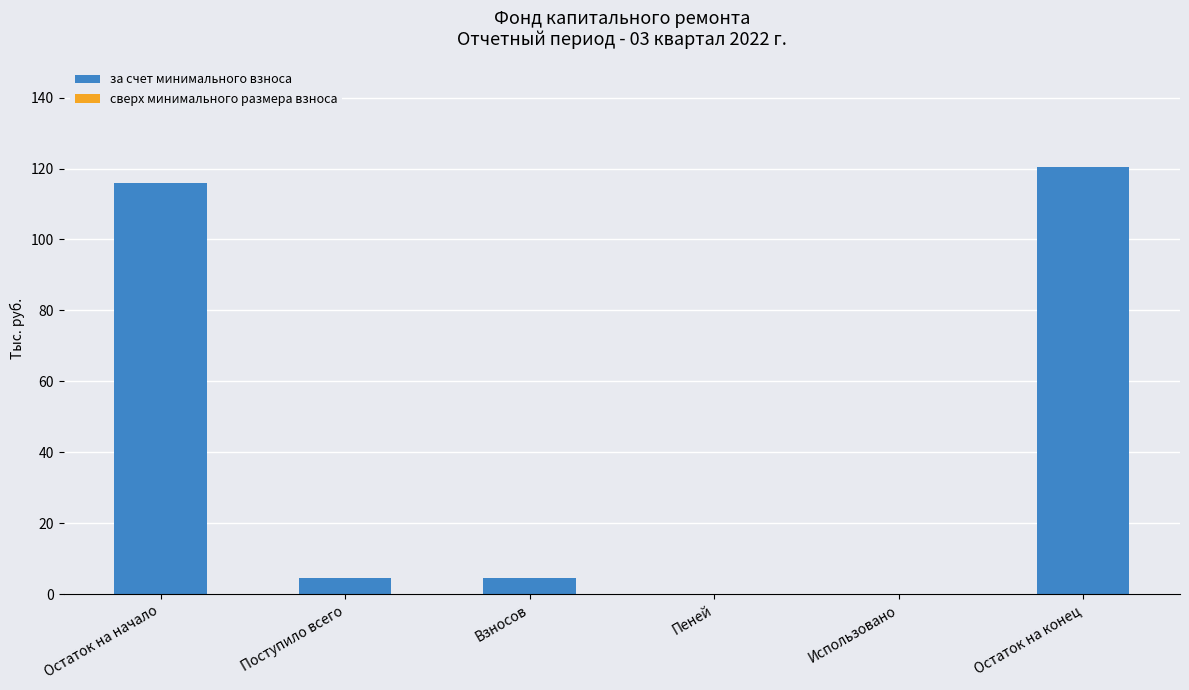

How many distinct data groups are displayed?

1